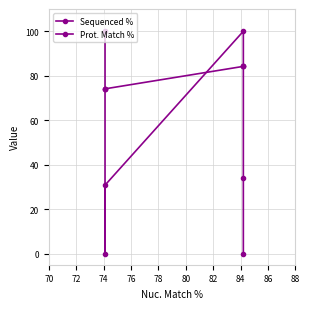

Does the chart display data point markers on the line(s)?

Yes